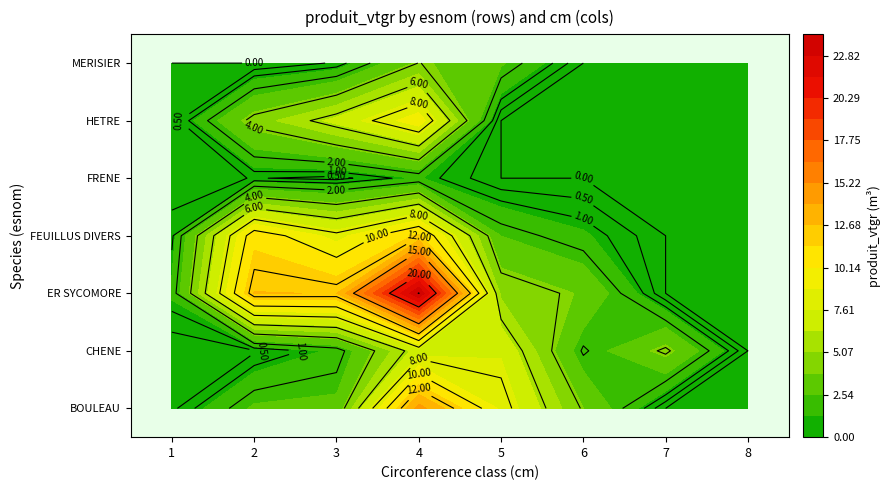

Which has a higher value, 6 or 2?

2